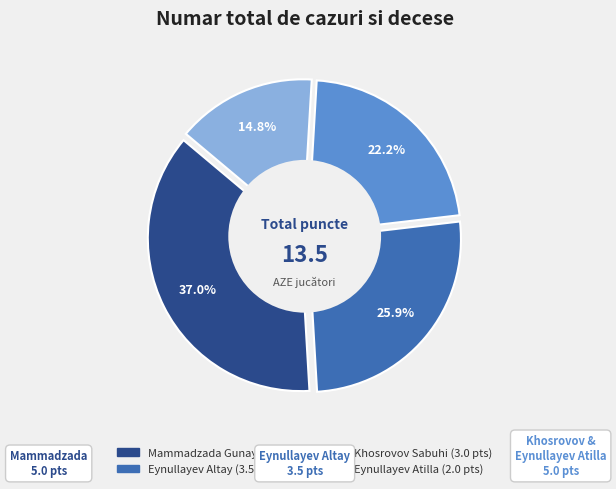

Is Eynullayev Altay the majority of the pie?

No